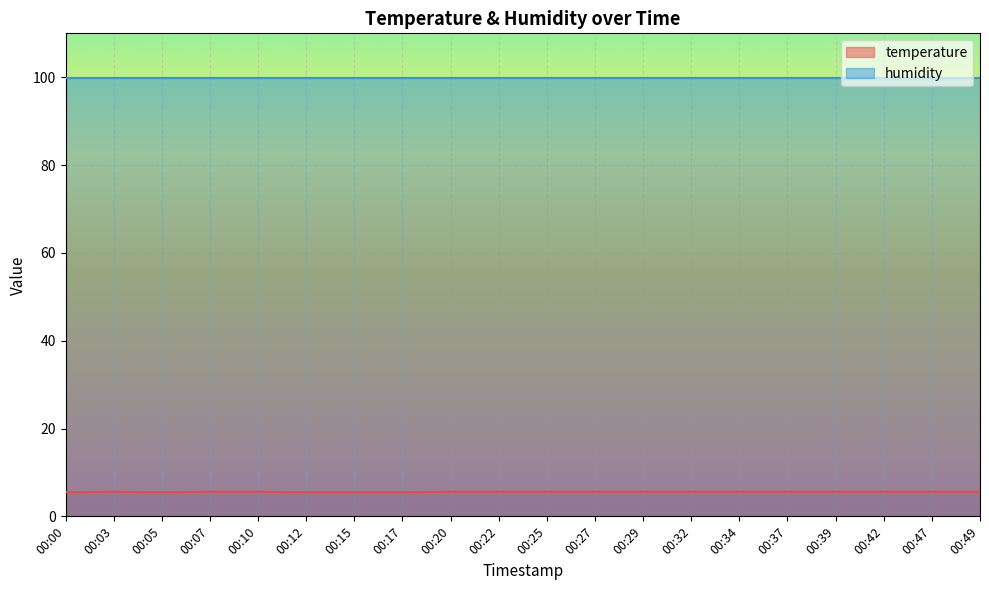

Reading left to right, what are all the values shown in this chart?

00:00=5.5	00:03=5.6	00:05=5.5	00:07=5.6	00:10=5.6	00:12=5.5	00:15=5.5	00:17=5.5	00:20=5.6	00:22=5.6	00:25=5.6	00:27=5.6	00:29=5.6	00:32=5.6	00:34=5.6	00:37=5.6	00:39=5.6	00:42=5.6	00:47=5.6	00:49=5.6